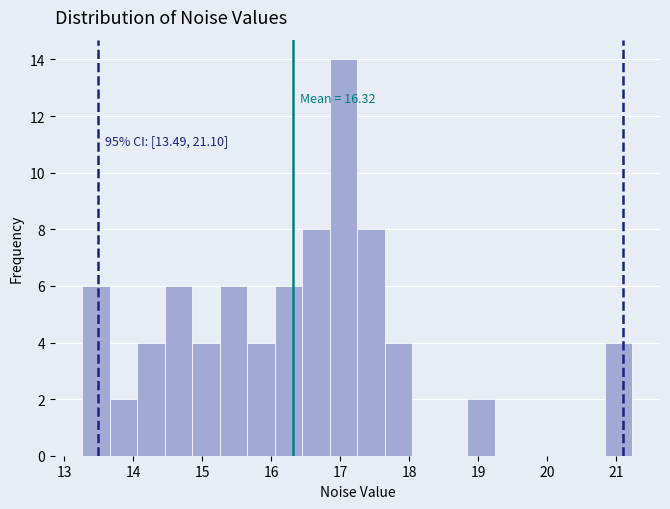

Around what value on the x-axis is the tallest bar? Give the approximate position of its centre, as read against the axis.

17.0